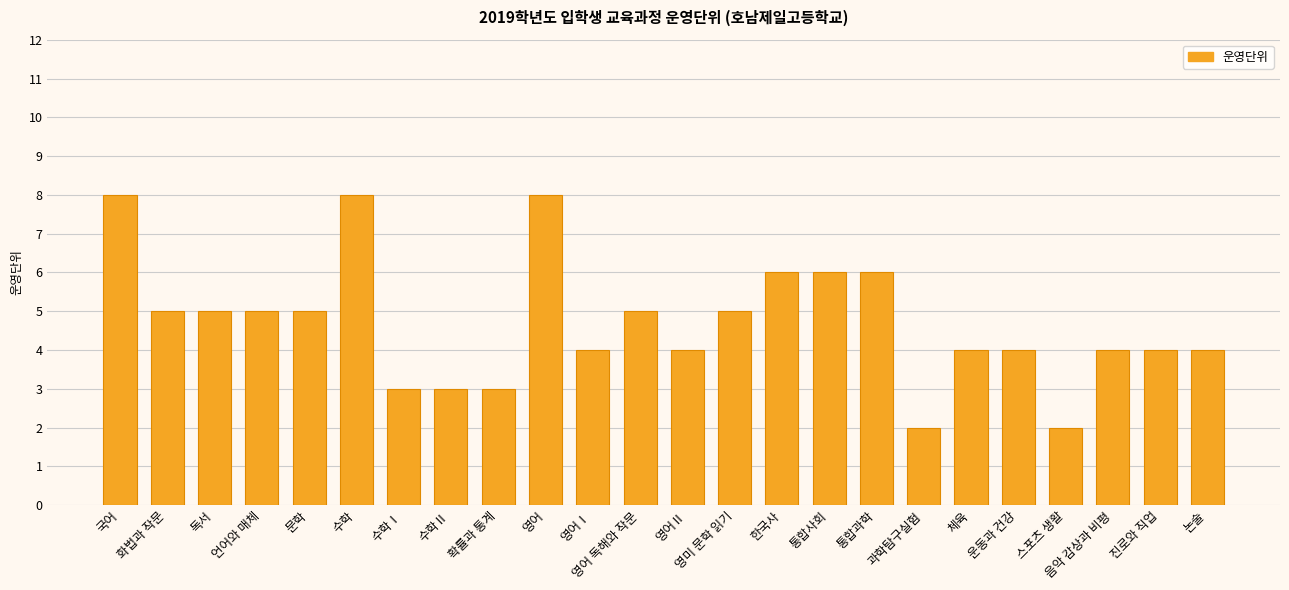

What value does the data have at 영어Ⅰ?

4